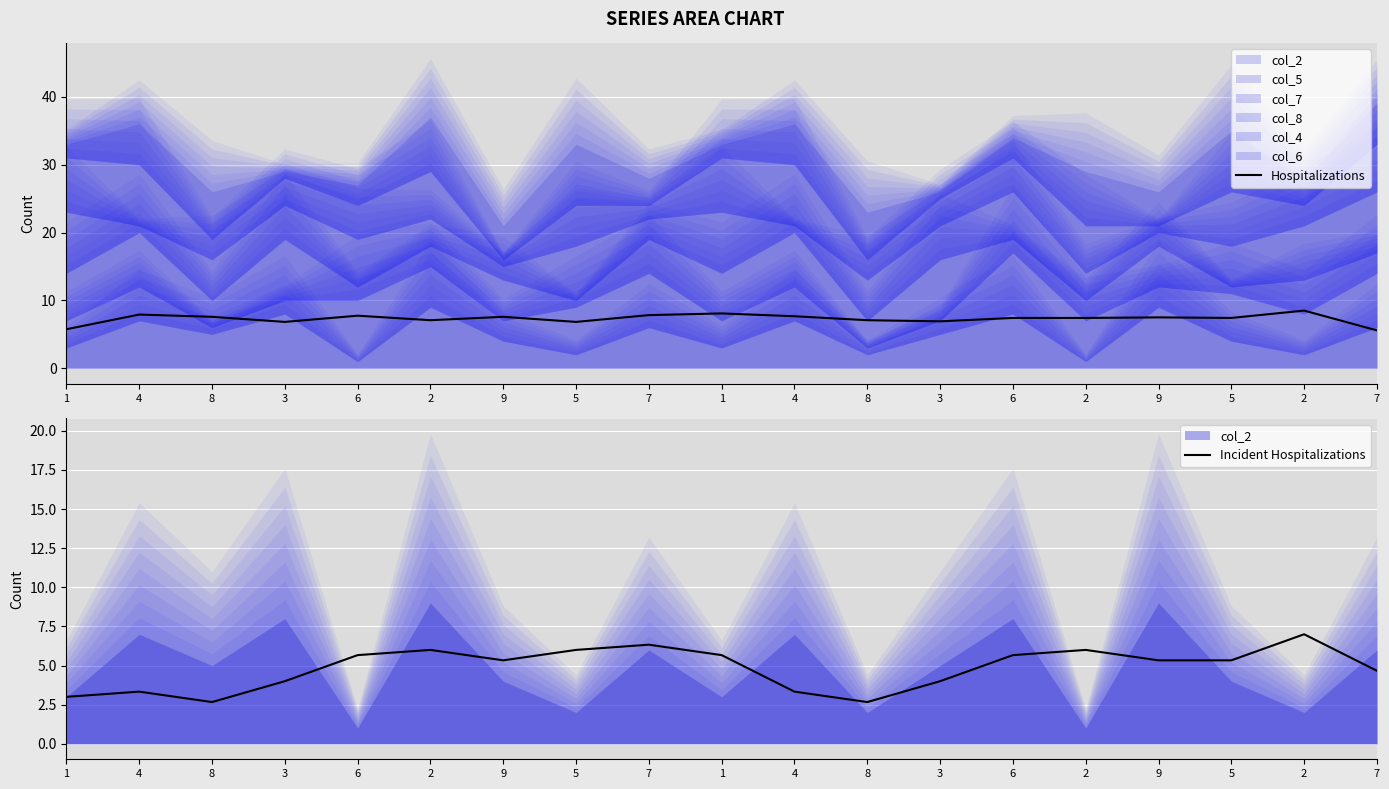

Rank the series by their average value, from lowest to highest.

Incident Hospitalizations, Hospitalizations